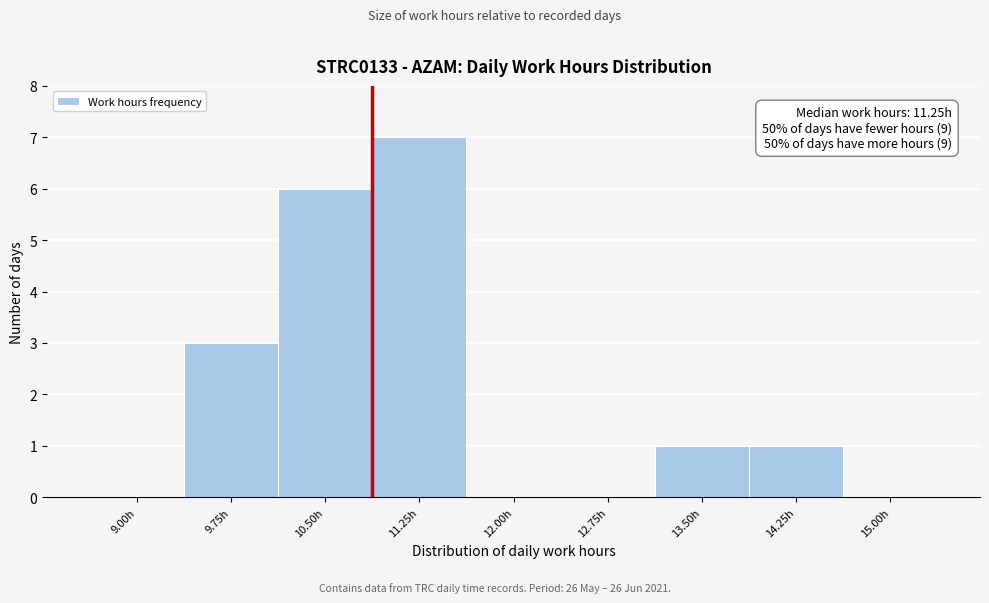

Reading left to right, transcribe all the data shown in this chart.

9.00h=0	9.75h=3	10.50h=6	11.25h=7	12.00h=0	12.75h=0	13.50h=1	14.25h=1	15.00h=0